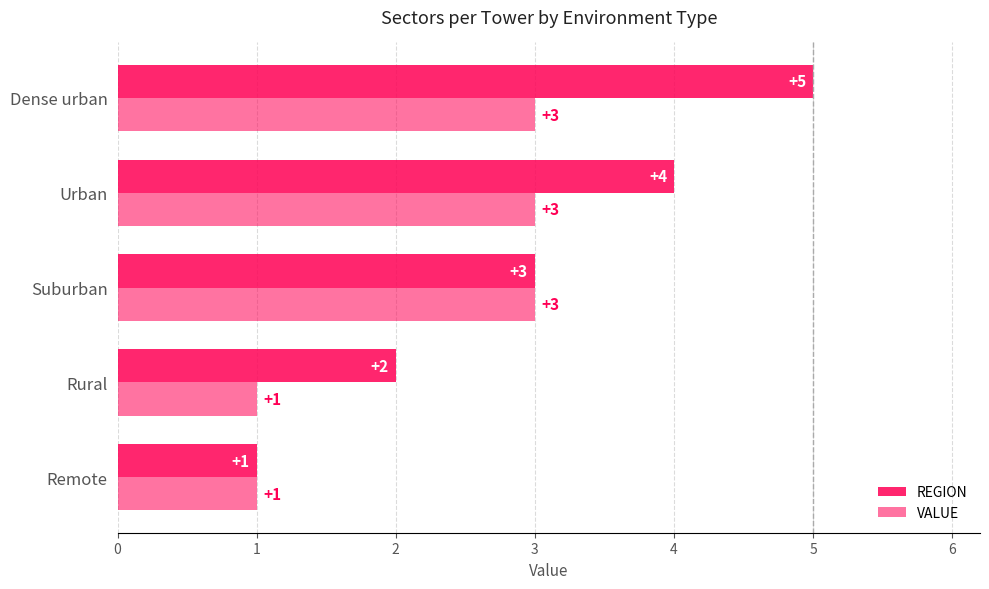

Reading left to right, list all the values displayed in this chart.

REGION: 1	2	3	4	5
VALUE: 1	1	3	3	3